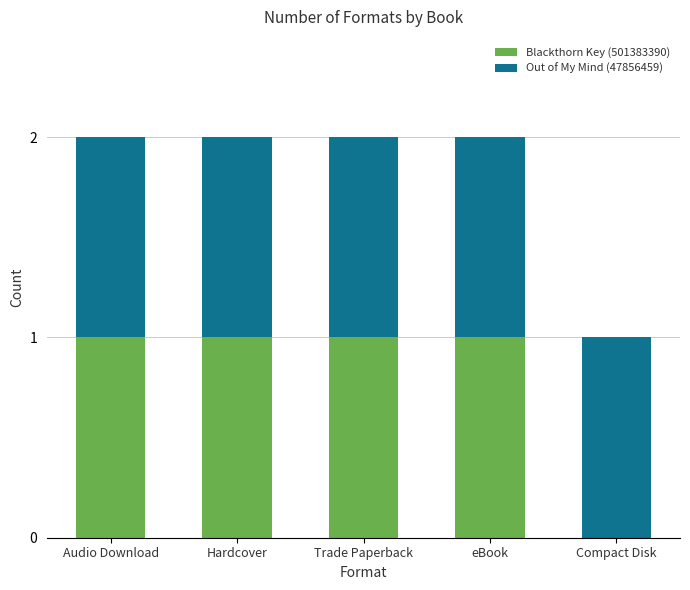

The value of Blackthorn Key (501383390) at eBook is 2. True or false?

False